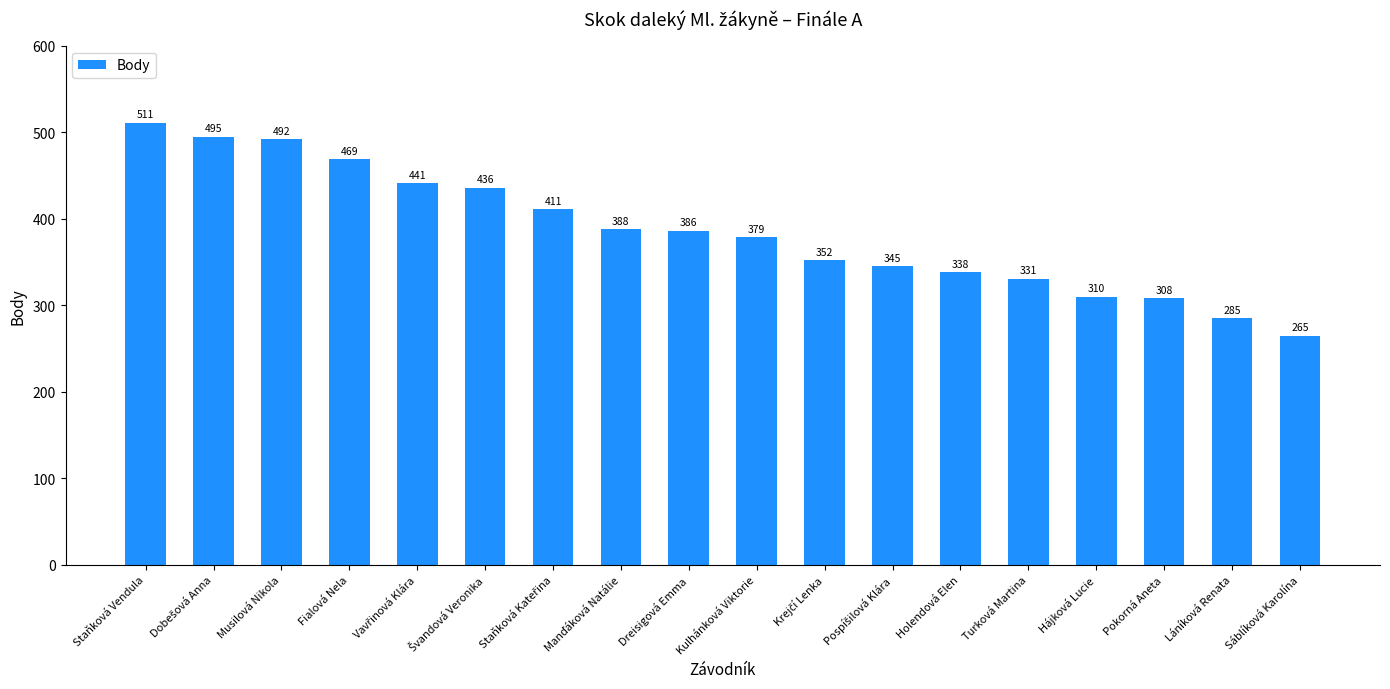

Is it true that the value at Láníková Renata is 285?

True